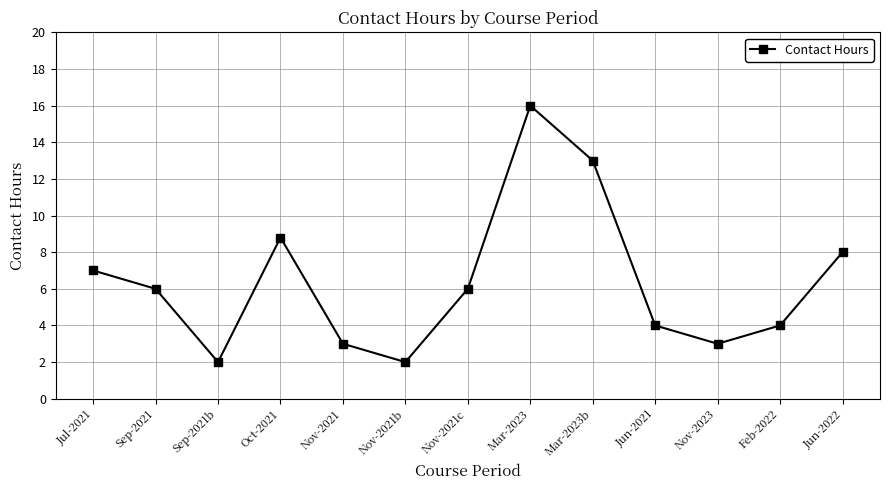

Which label corresponds to the largest value in the chart?

Mar-2023